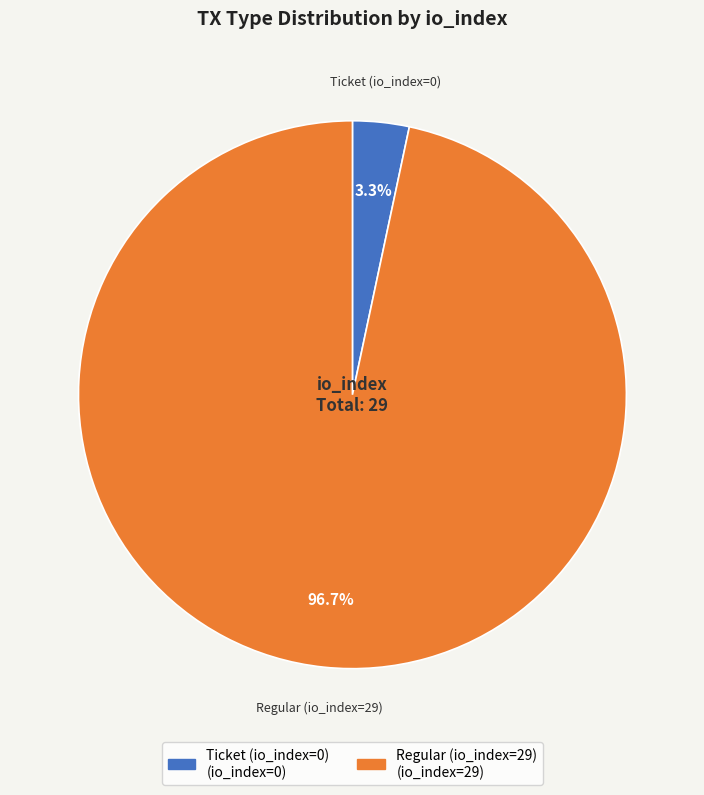

To the nearest percent, what is the difference between the largest and smallest slice percentages?

93%